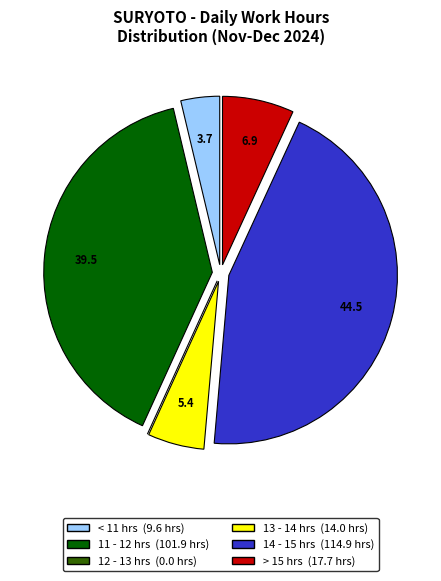

Is there any slice that represents more than half of the pie?

No